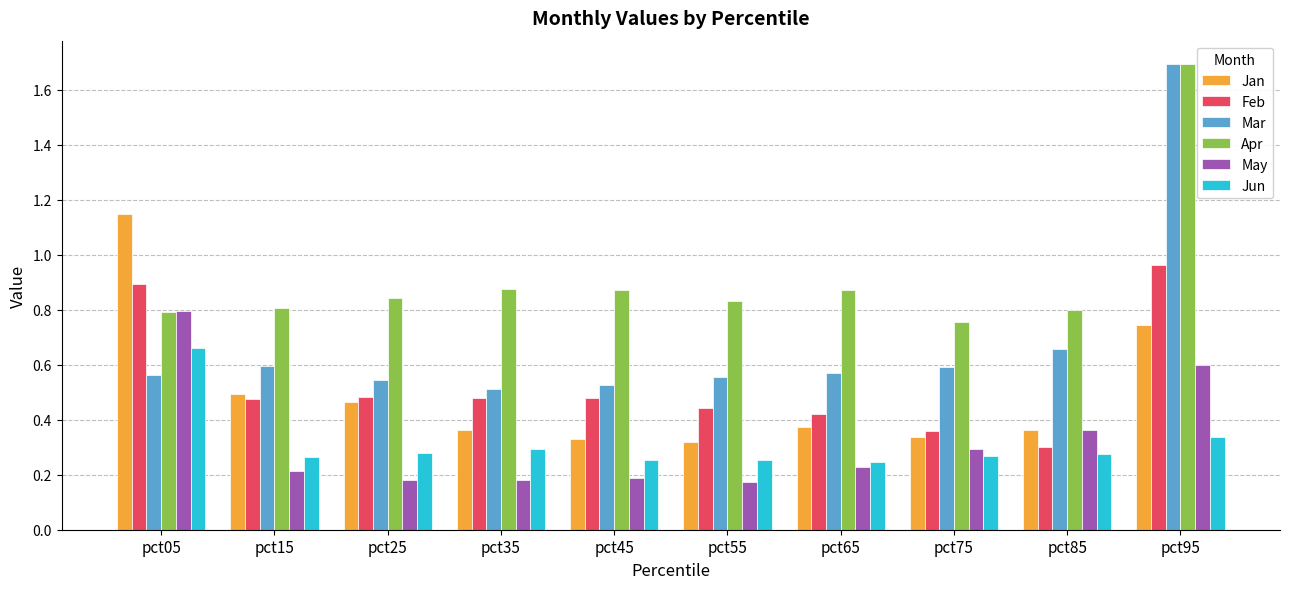

Count the Apr values in the range 0 to 1.

9